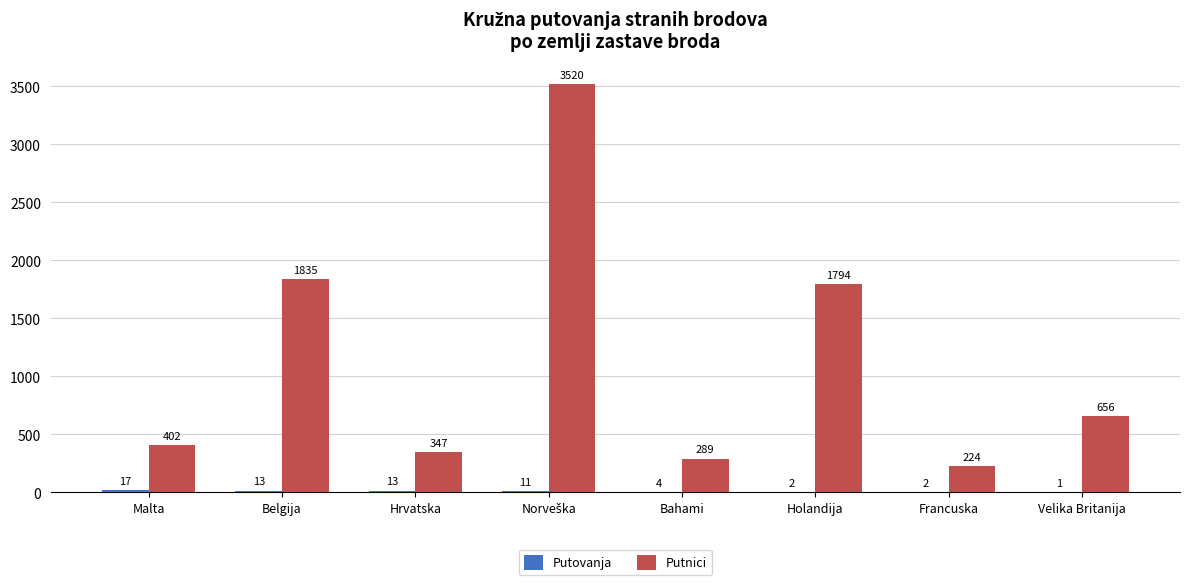

Where is Putnici nearest to the value 1872?

Belgija